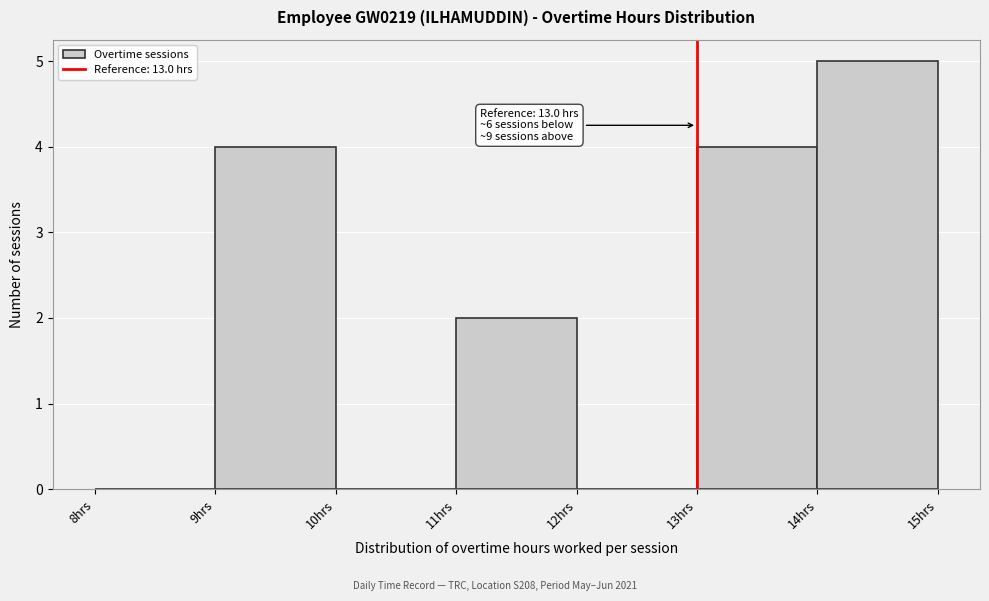

Which range on the x-axis has the tallest bar?

14 to 15